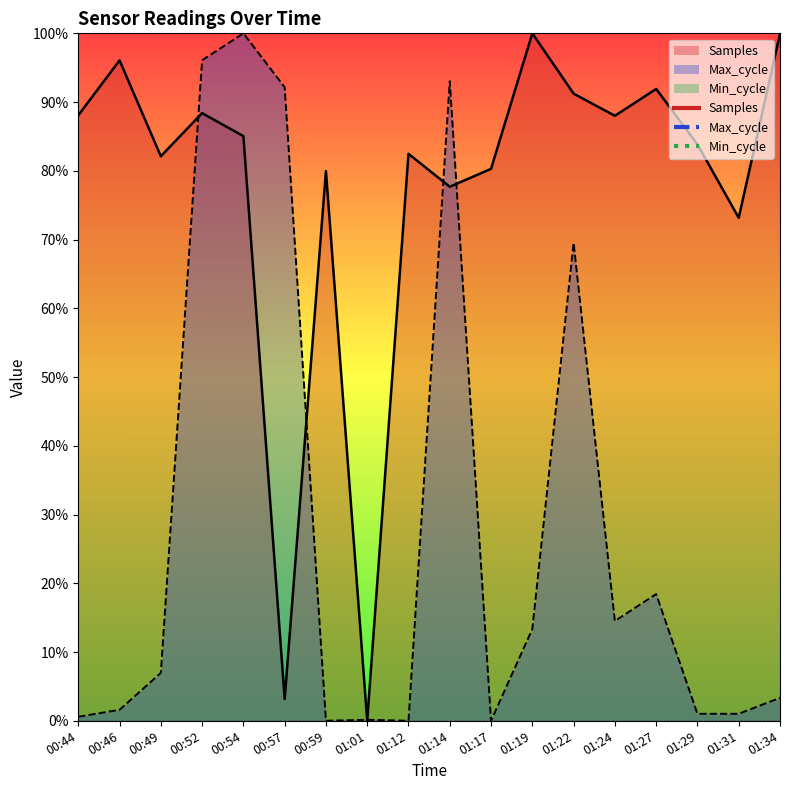

What is the difference between the second highest and second lowest values in the Max_cycle series?

1.0